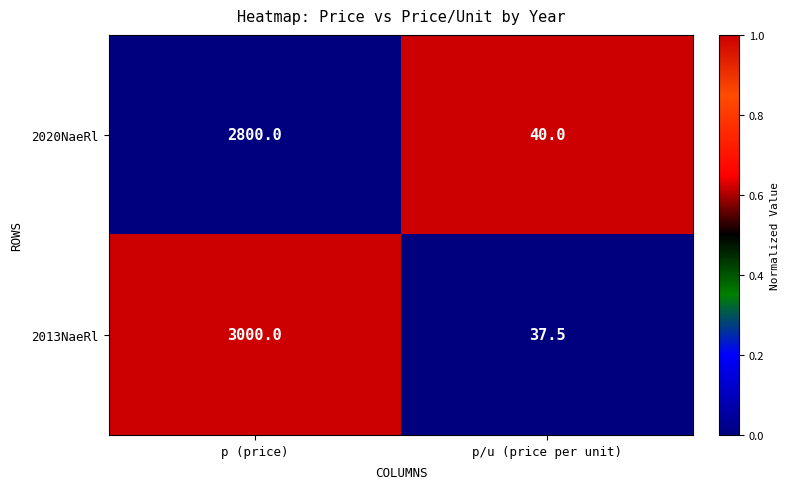

Reading left to right, transcribe all the data shown in this chart.

2020NaeRl: 2800.0	40.0
2013NaeRl: 3000.0	37.5